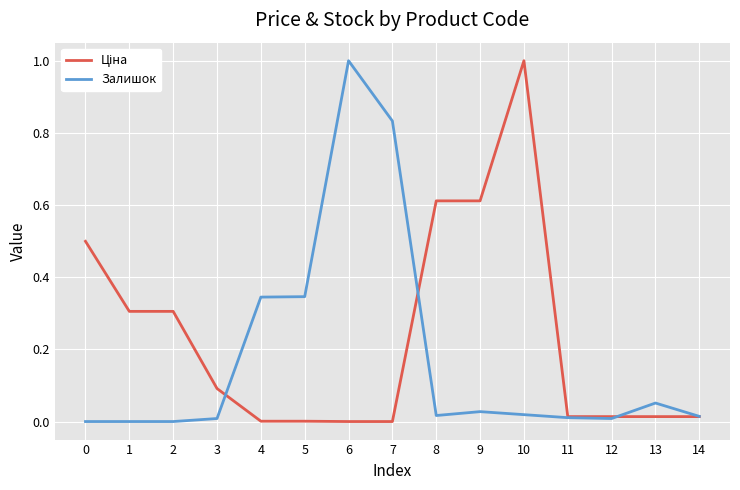

What is the spread (max minus min) of values at 6?

1.0